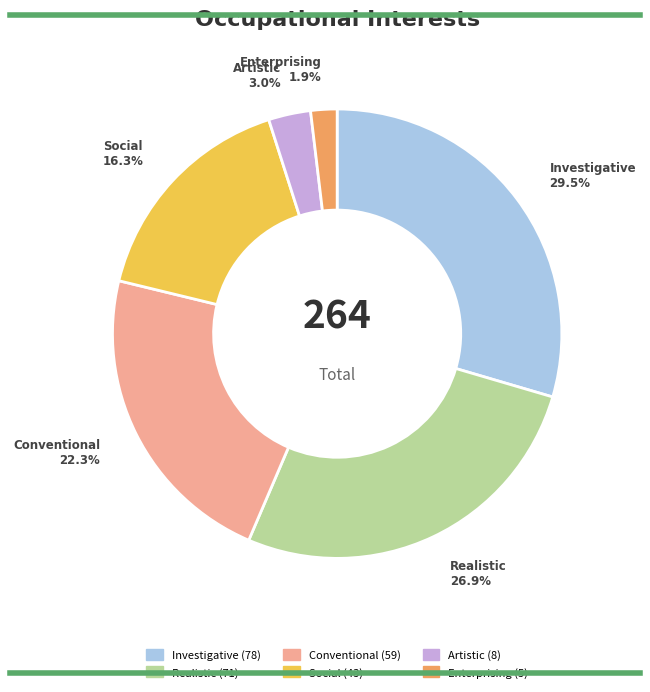

What is the ratio of the value at Enterprising to the value at Artistic?

0.6